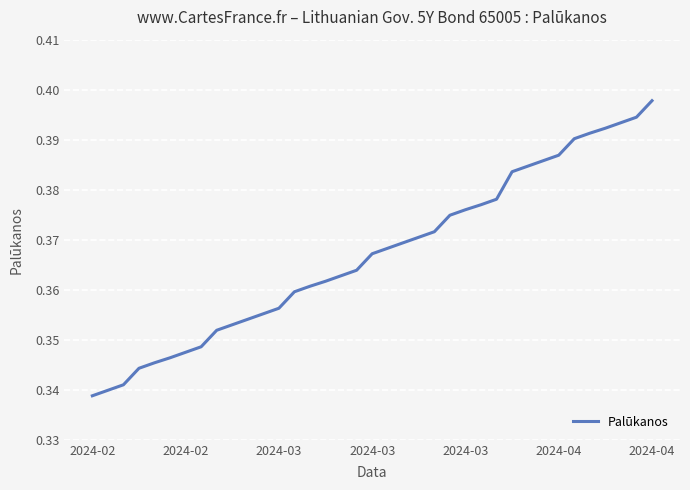

How many lines are shown in the chart?

1